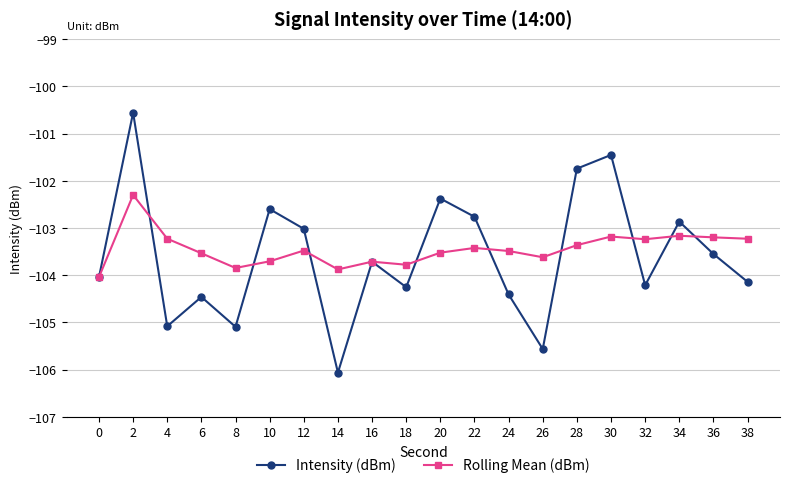

What is the sum of all Rolling Mean (dBm) values?

-2068.9